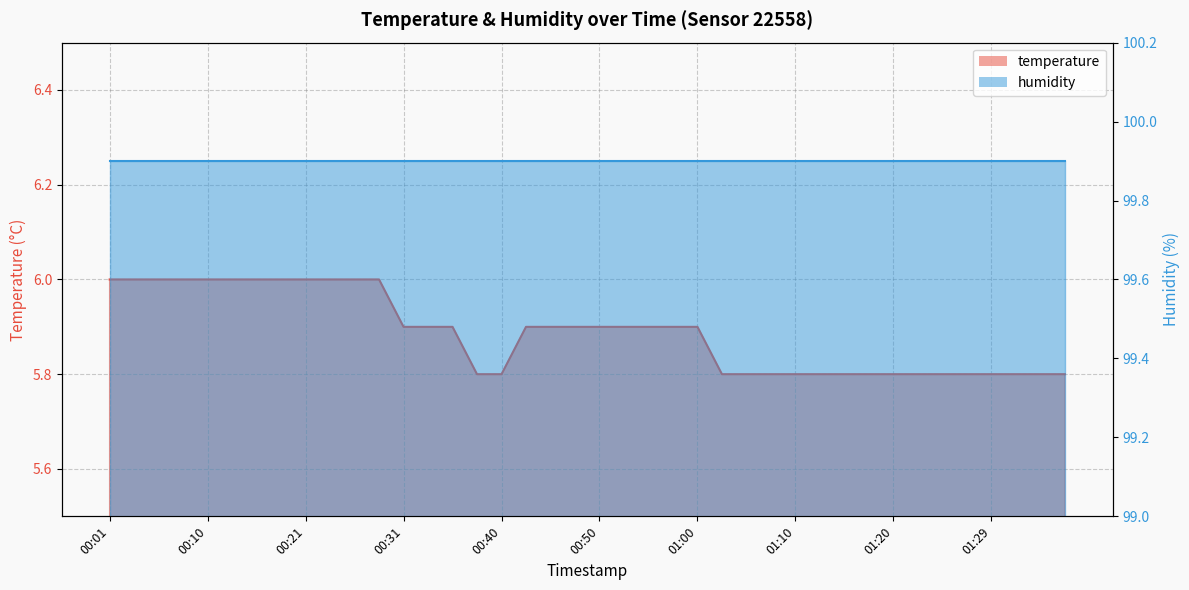

What is the change in value from 00:13 to 00:45?

-0.1